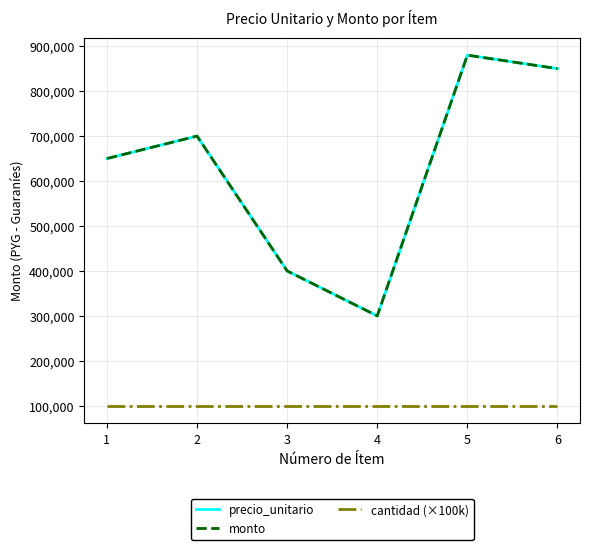

The value of precio_unitario at 1 is 650000. True or false?

True